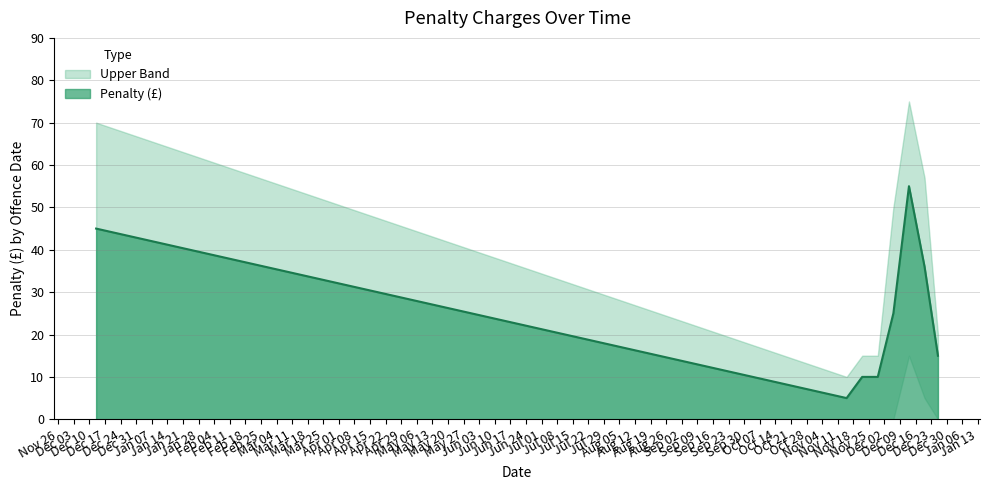

What is the difference between the maximum and minimum values in the Penalty (£) series?

50